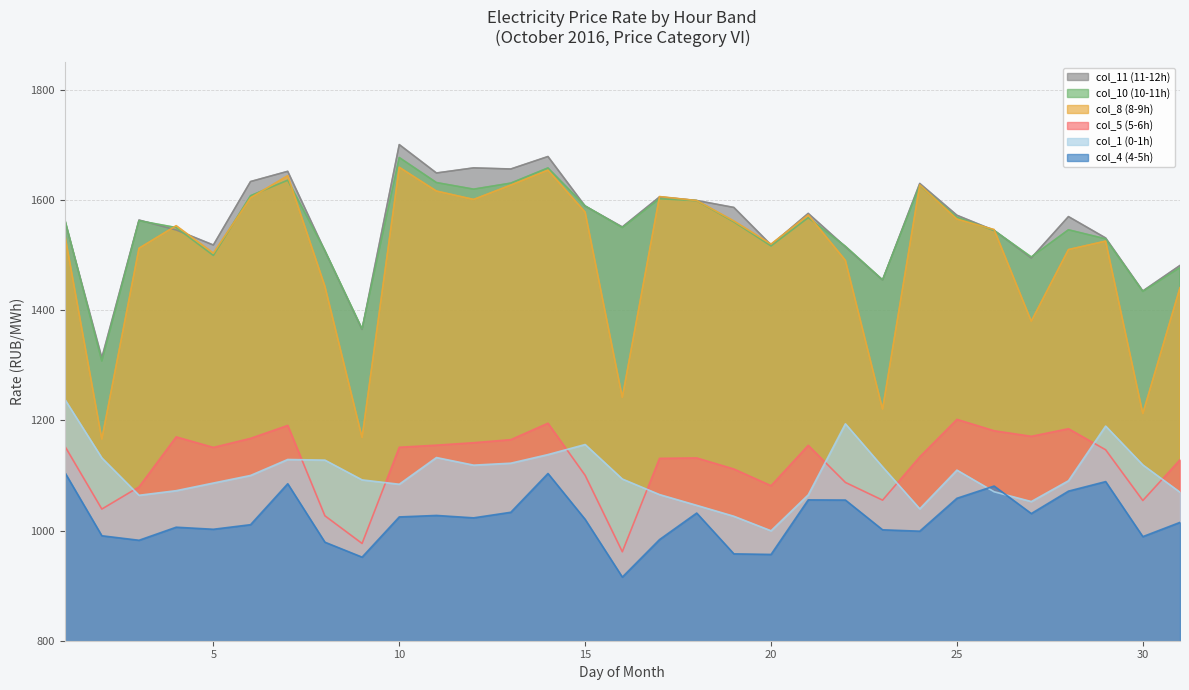

What is the difference between the second highest and minimum values in the col_1 (0-1h) series?

194.2